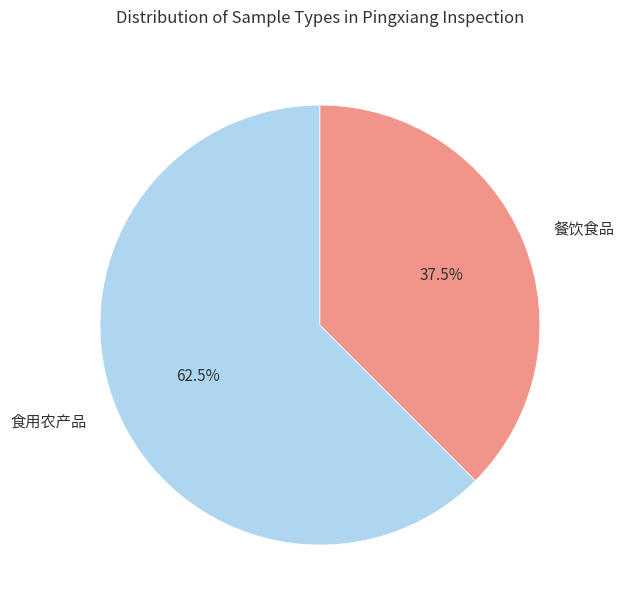

Count the number of slices in the pie.

2